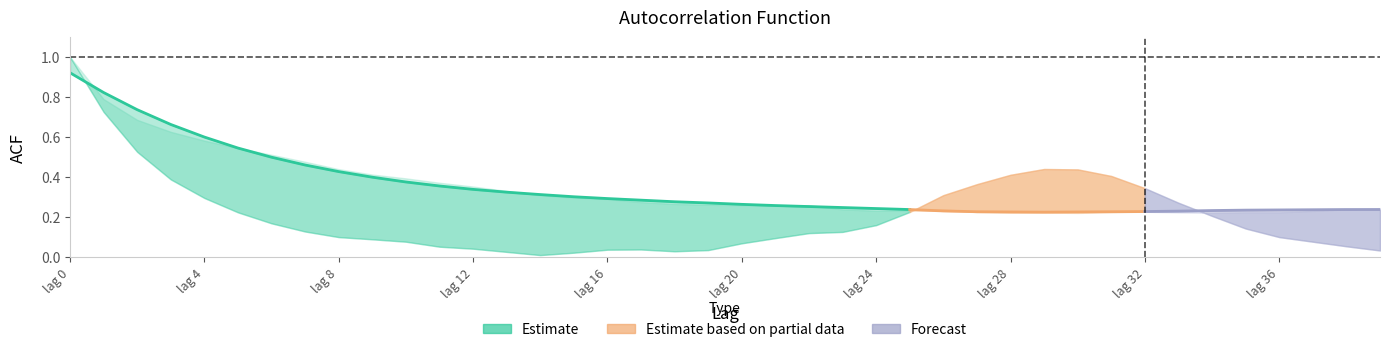

Is it true that acf_shown_smooth equals 0.3 at 9?

False